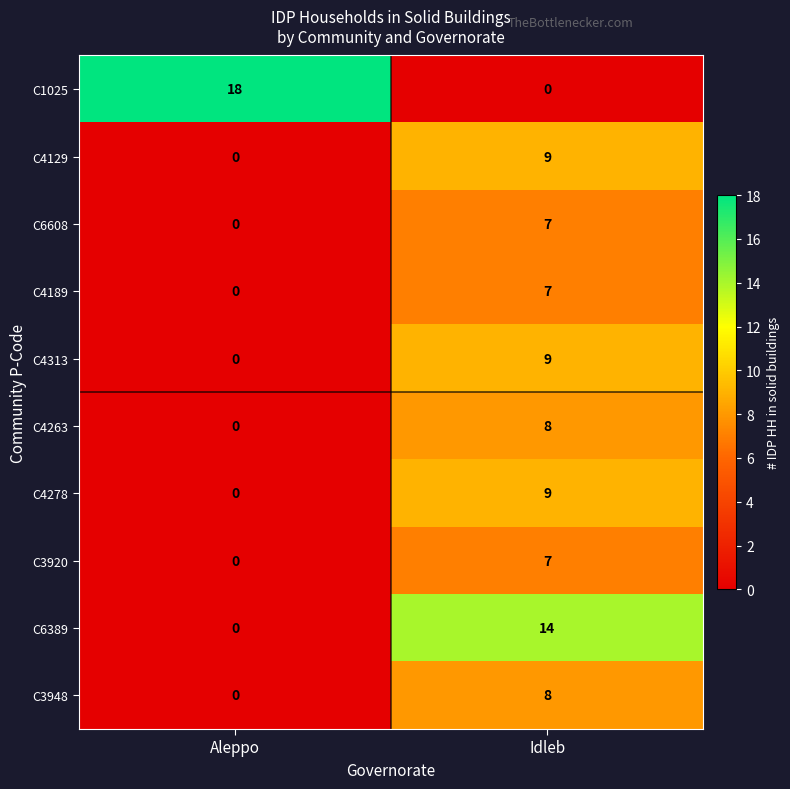

Rank the categories by C6608 value from lowest to highest.

Aleppo, Idleb